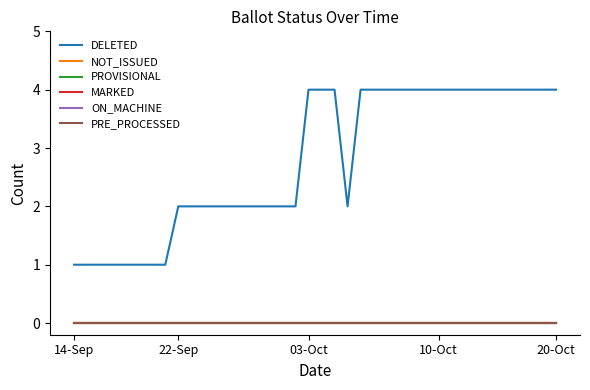

Is this an area chart (filled region under the line)?

No